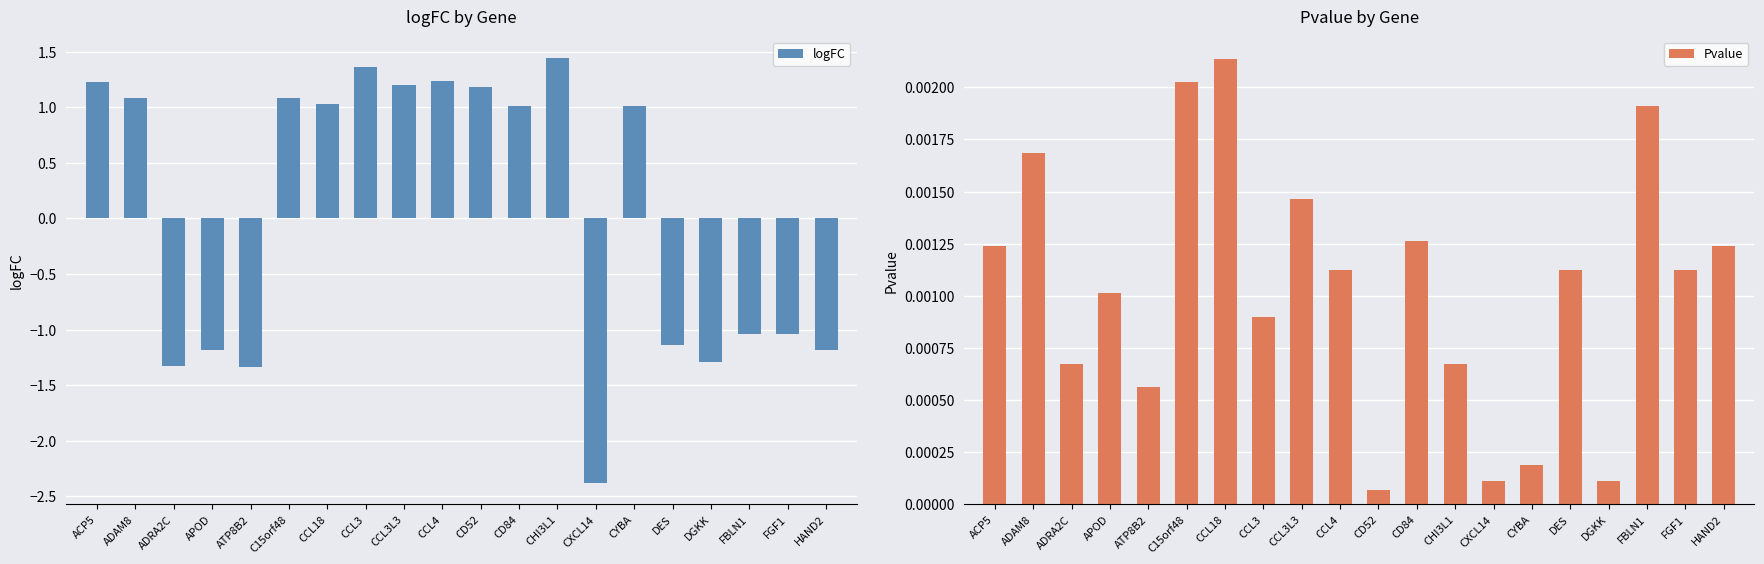

At how many categories does at least one series exceed 1?

11